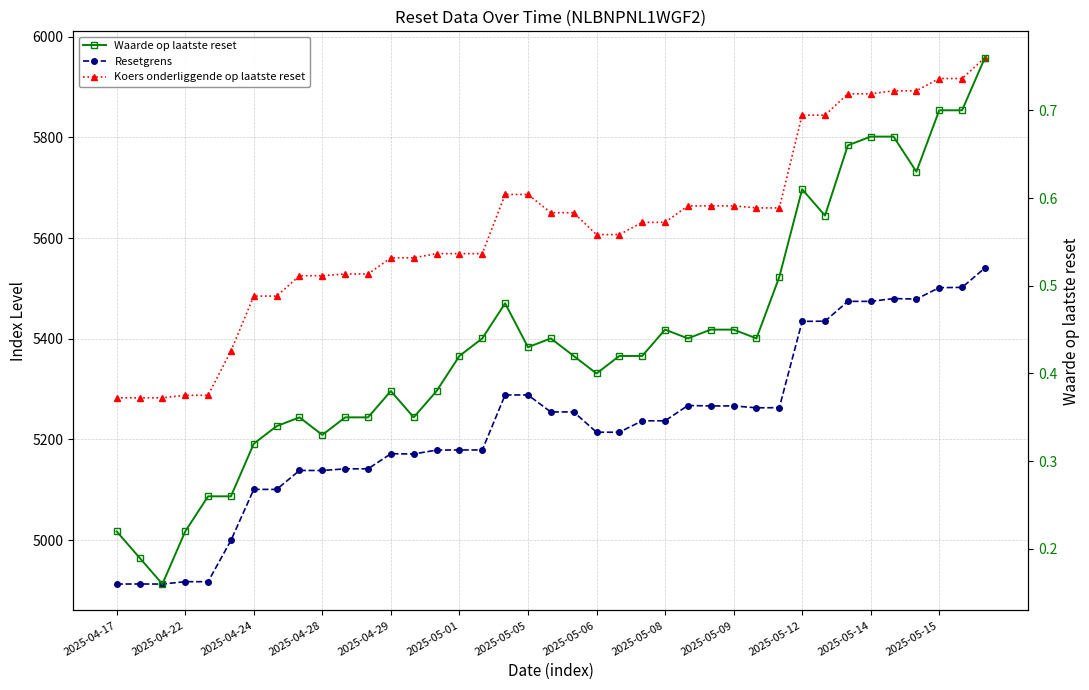

True or false: Resetgrens and Waarde op laatste reset cross at least once.

False